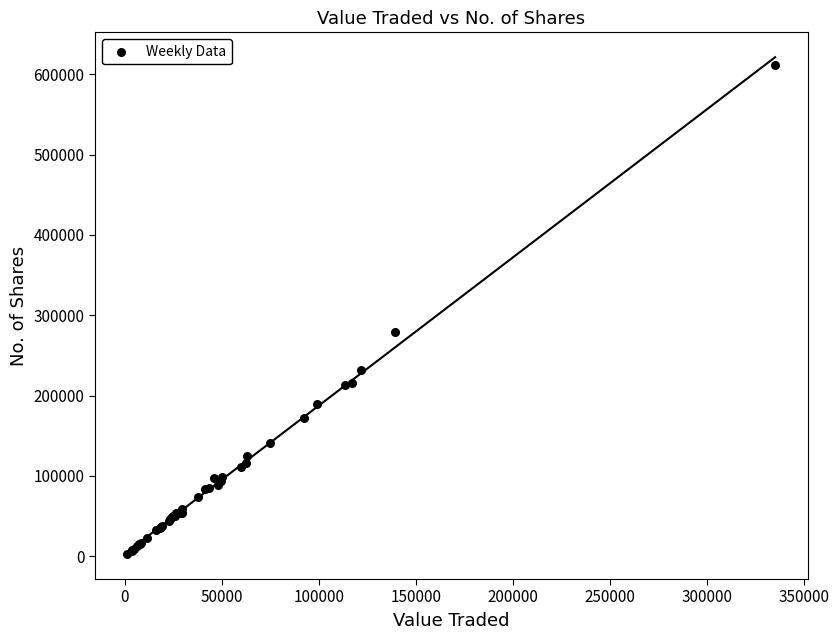

What Y value in the scatter plot is closest to 306711?

278620